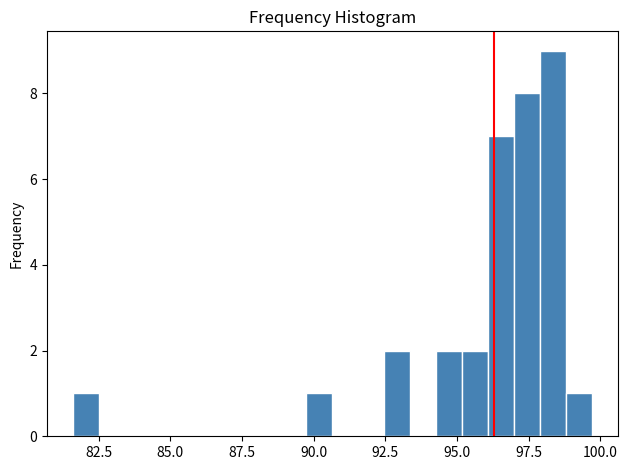

Read against the x-axis, roughly where is the centre of the tallest bar?

98.5